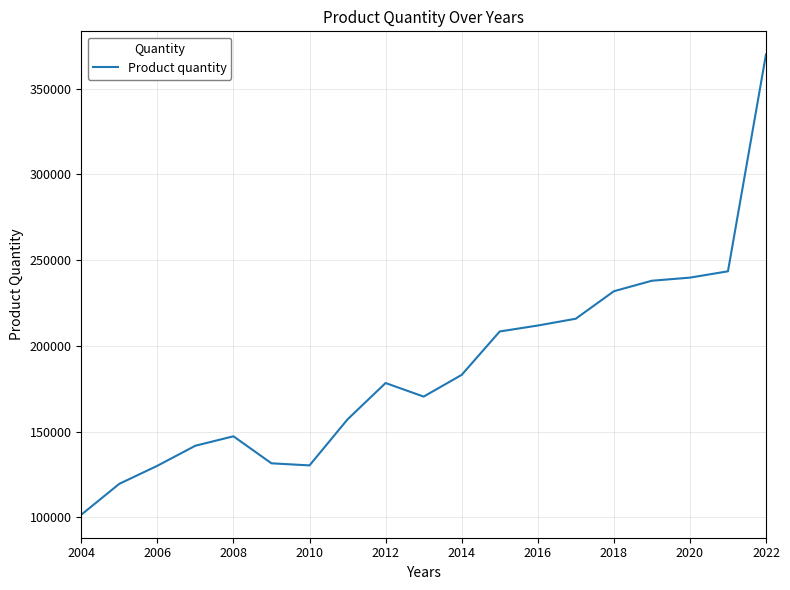

What is the smallest value displayed?

101558